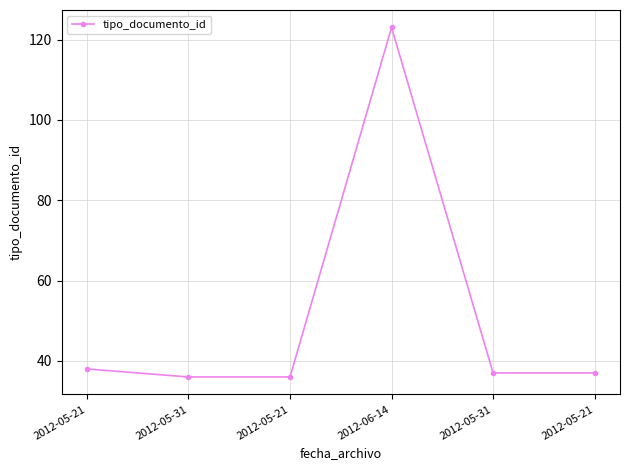

How many series are shown in this chart?

1